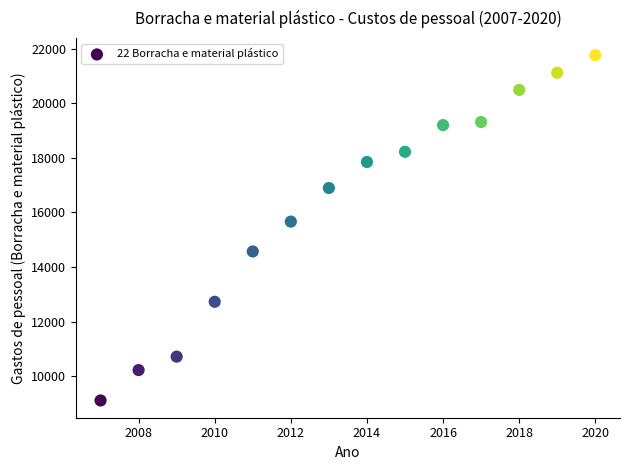

What is the range of X values (max minus min)?

13.0